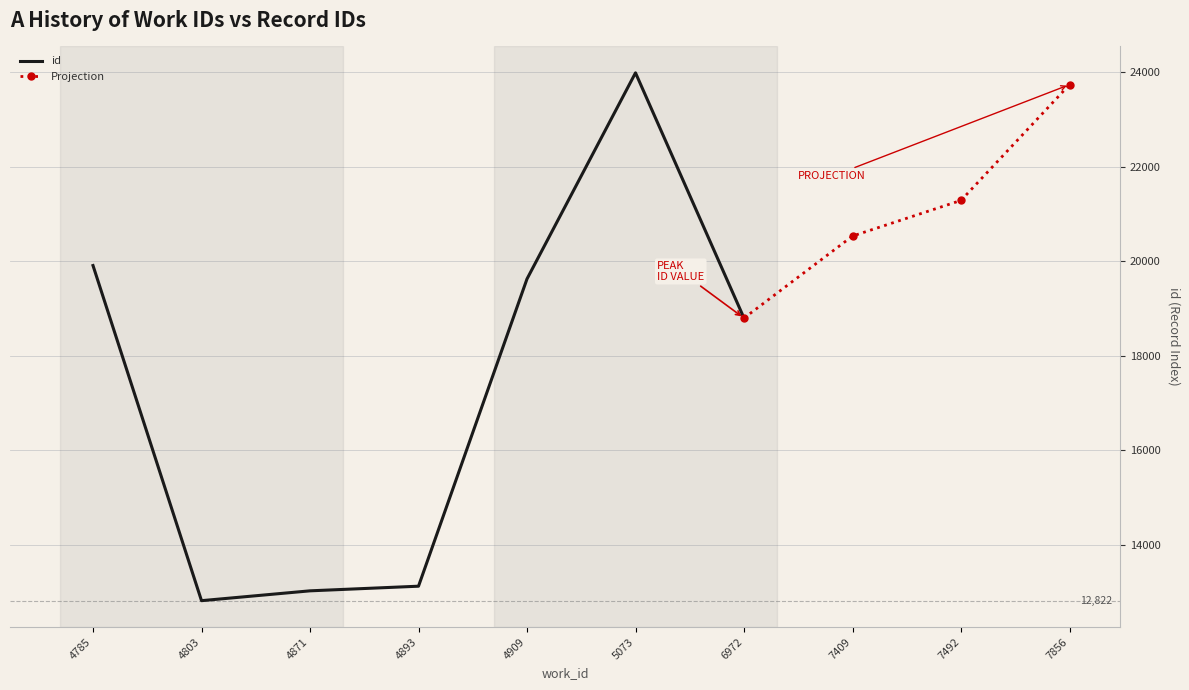

What is the smallest value displayed?

12822